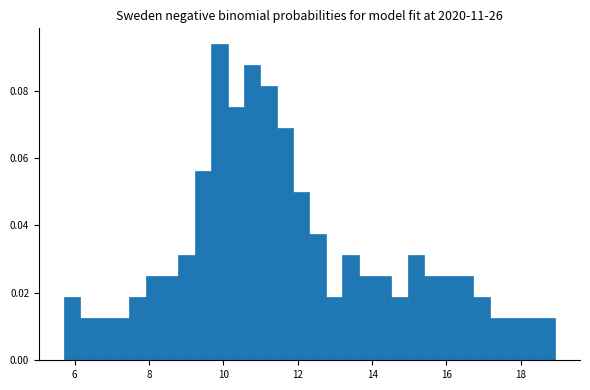

Around what value on the x-axis is the tallest bar? Give the approximate position of its centre, as read against the axis.

9.8